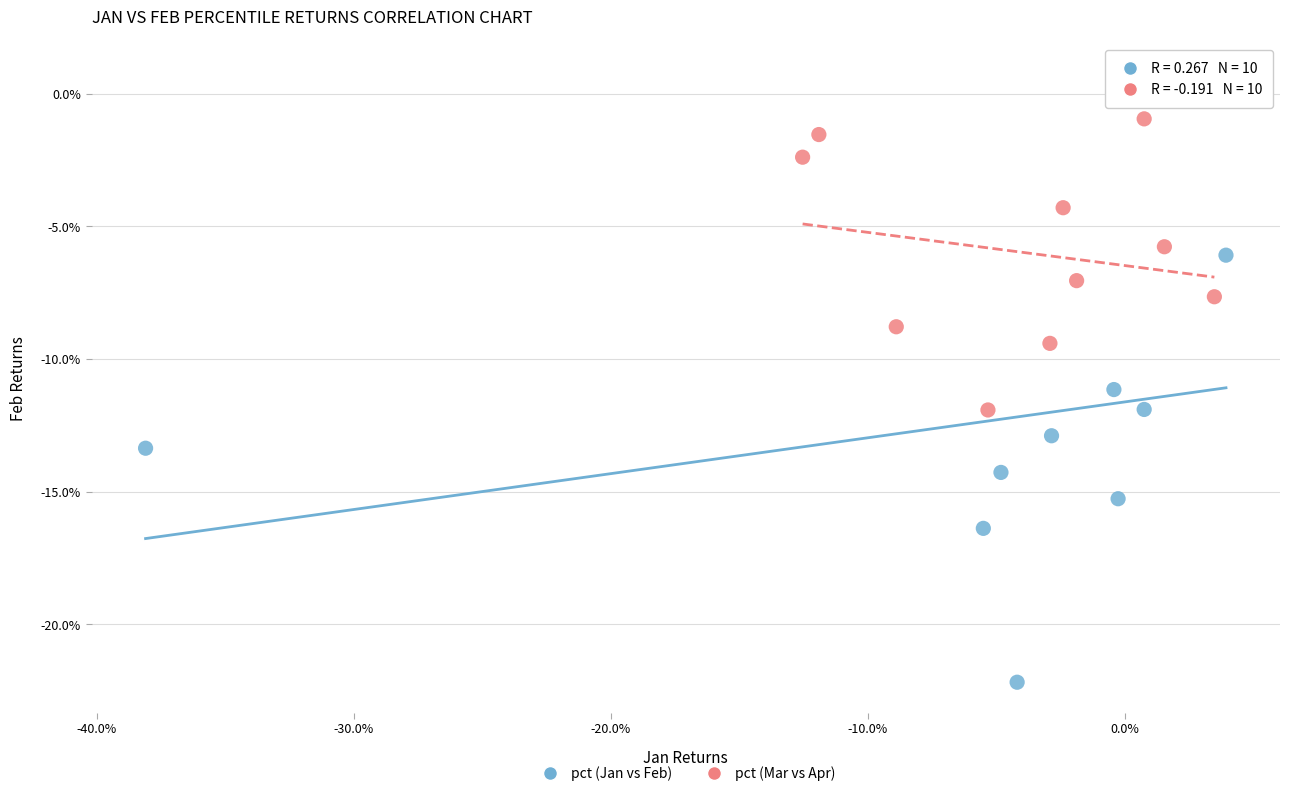

Which series reaches the maximum Y coordinate?

pct (Jan vs Feb)